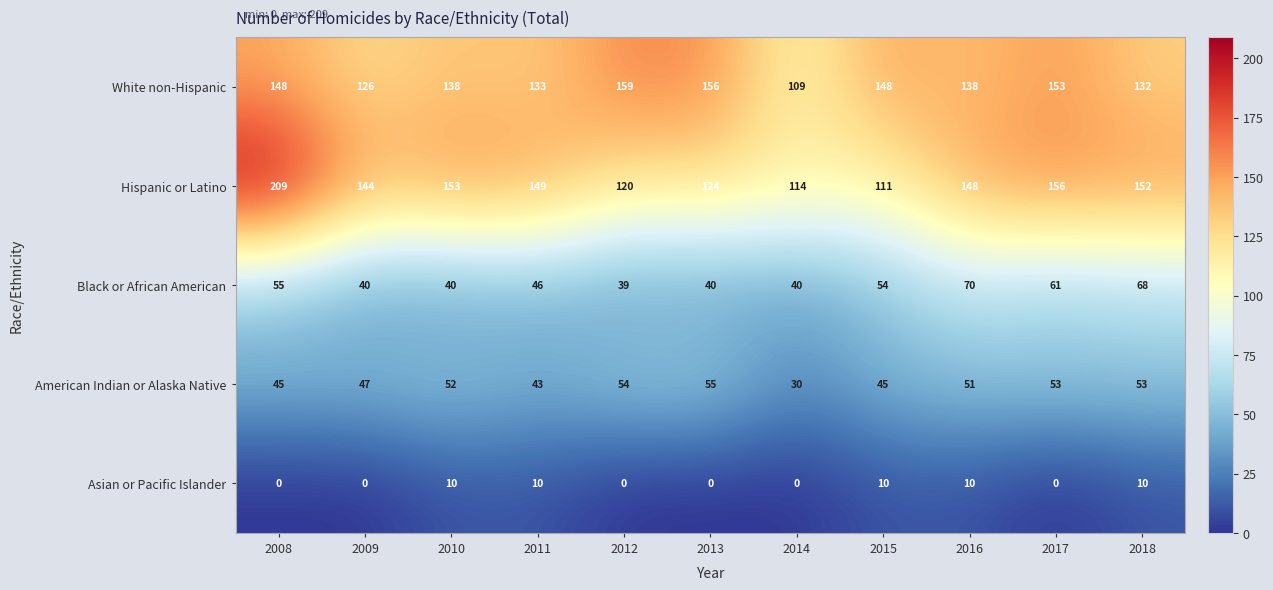

At which category is the sum across all series the highest?

2008